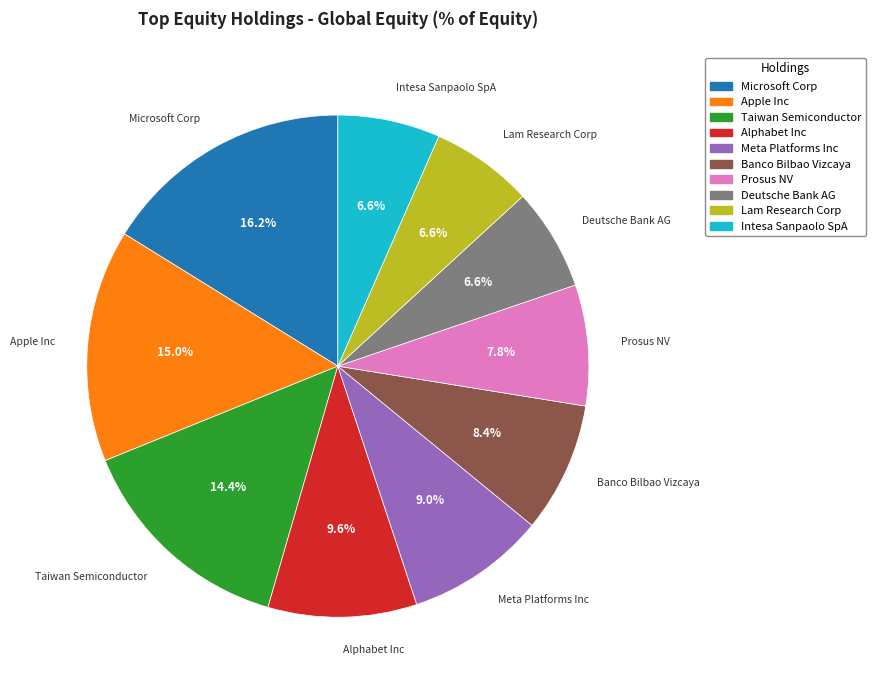

What percentage is the Intesa Sanpaolo SpA slice, to the nearest percent?

7%